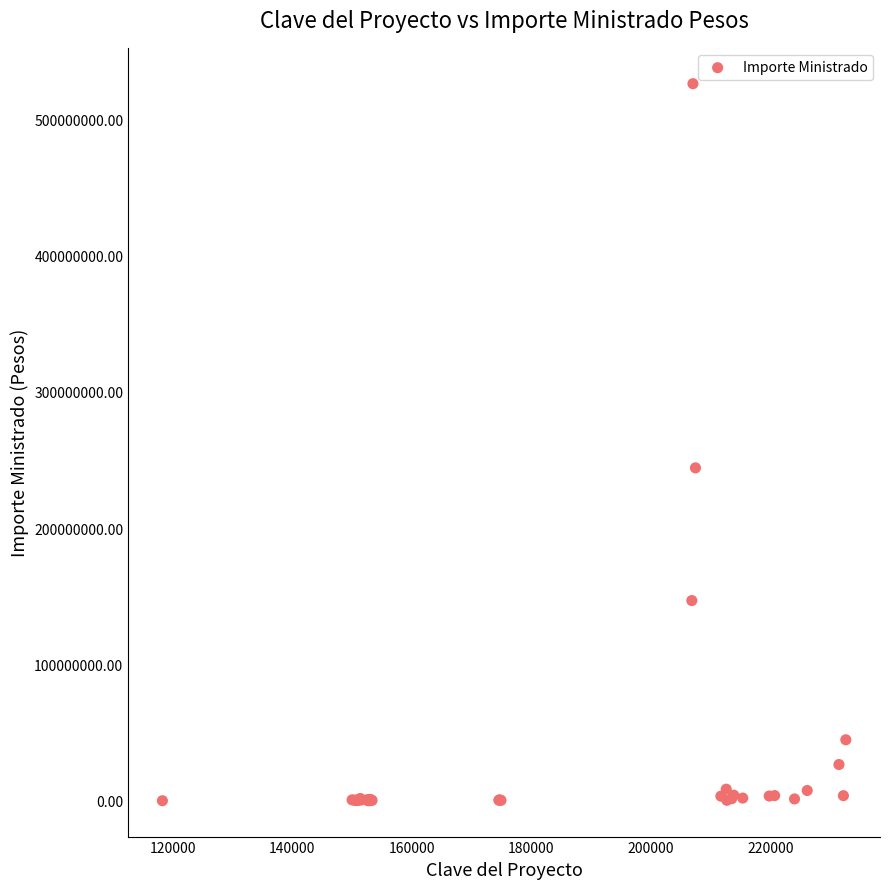

What Y value in the scatter plot is closest to 263077793?

244250061.0